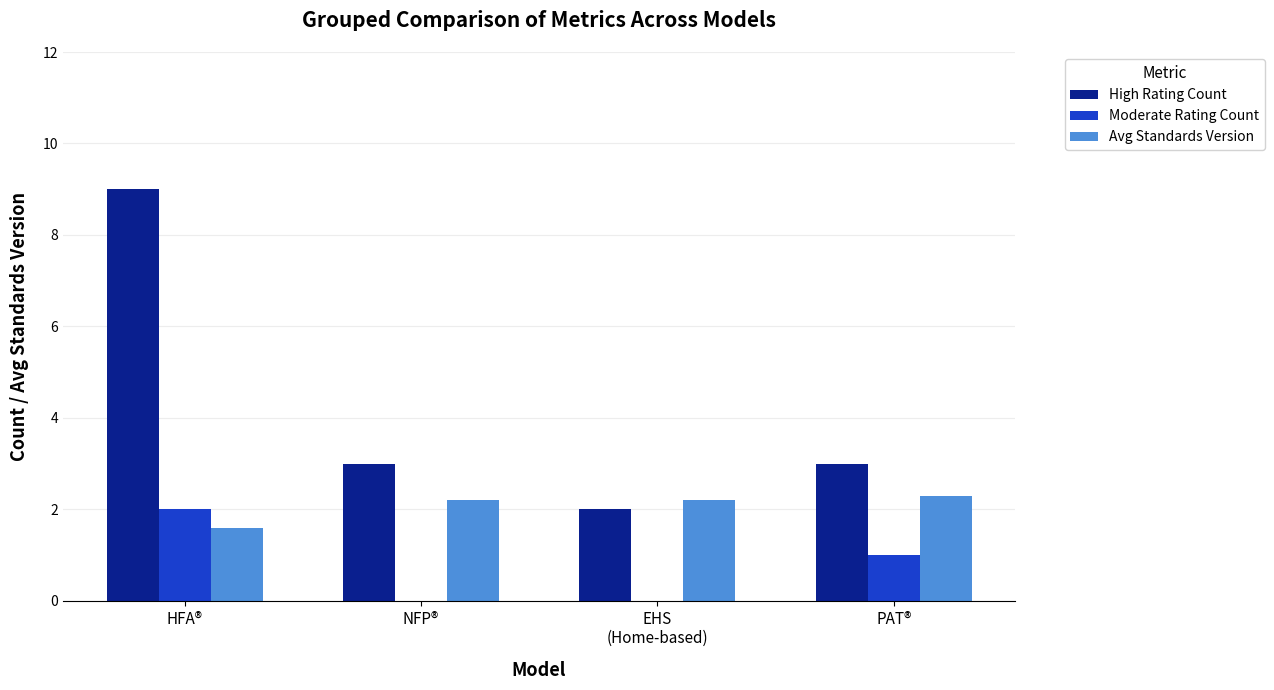

Which label corresponds to the largest value in the chart?

HFA®